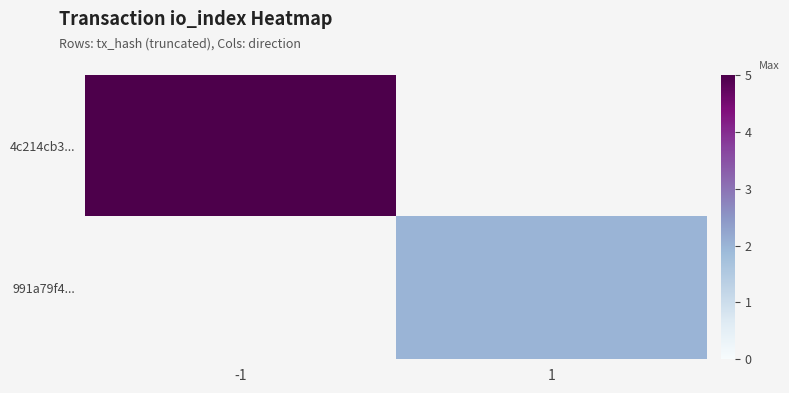

At how many categories does at least one series exceed 4?

1